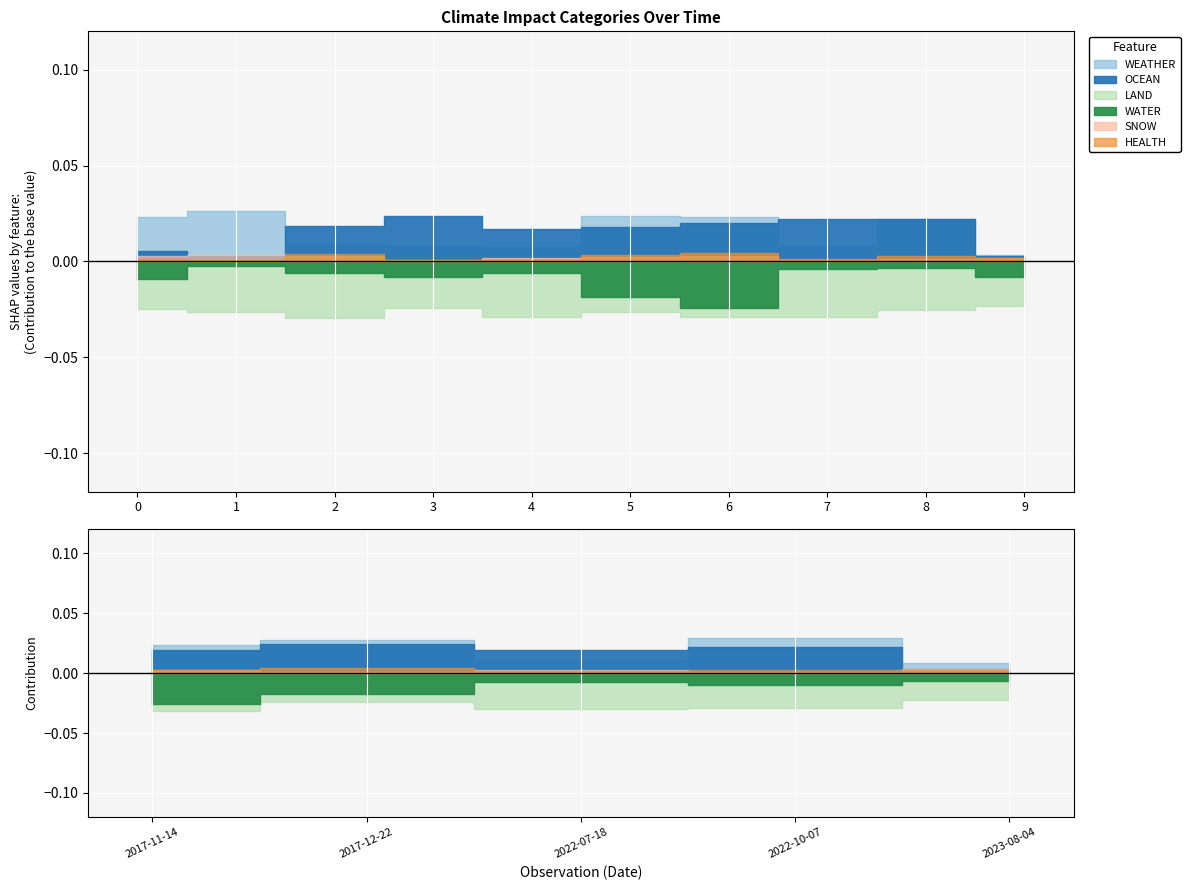

How many lines are shown in the chart?

6